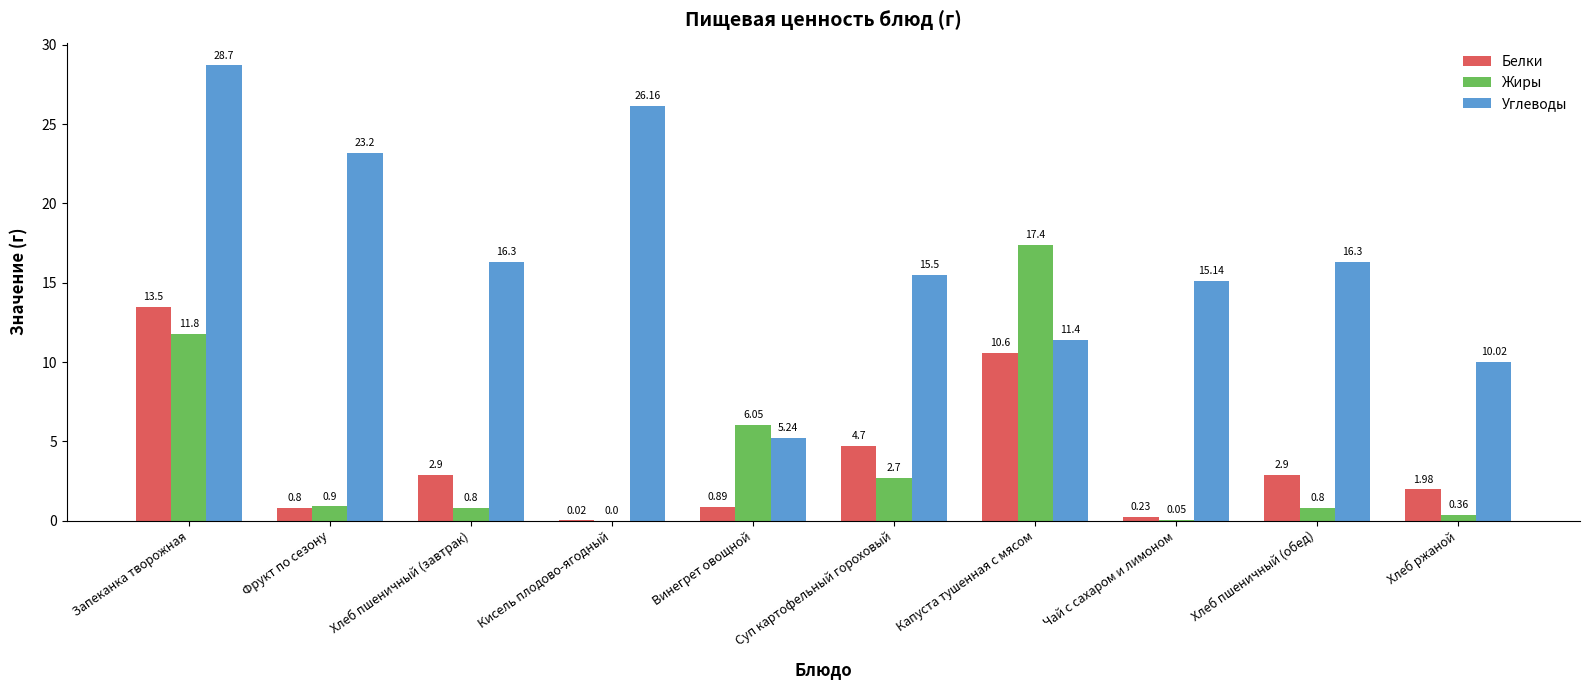

How many data points in Жиры are above 0?

9